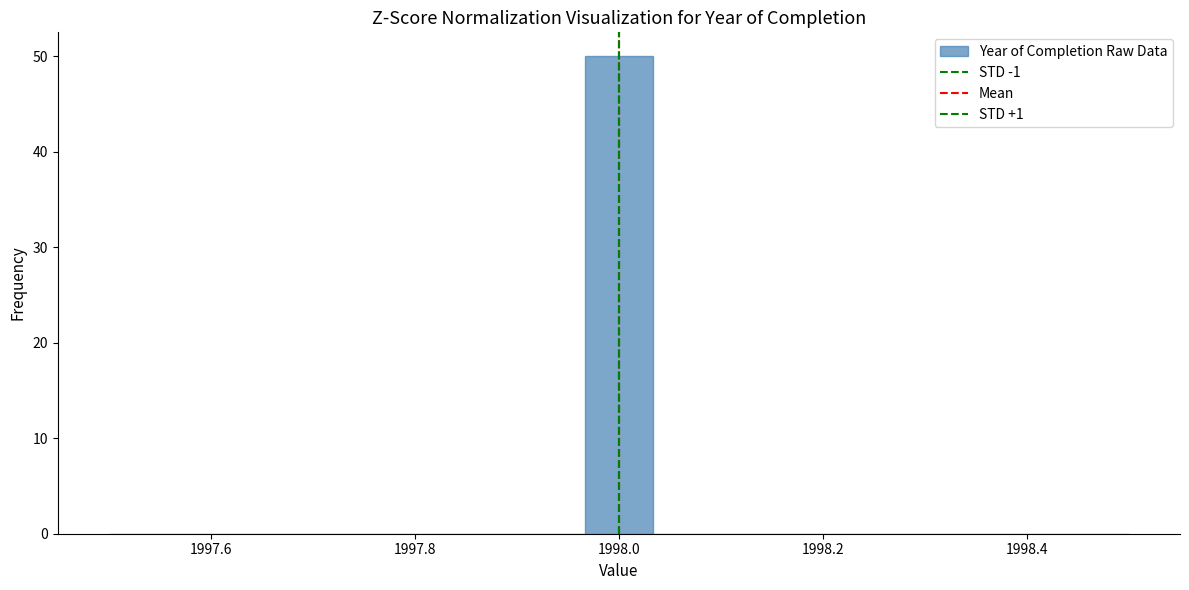

Around what value on the x-axis is the tallest bar? Give the approximate position of its centre, as read against the axis.

1998.00